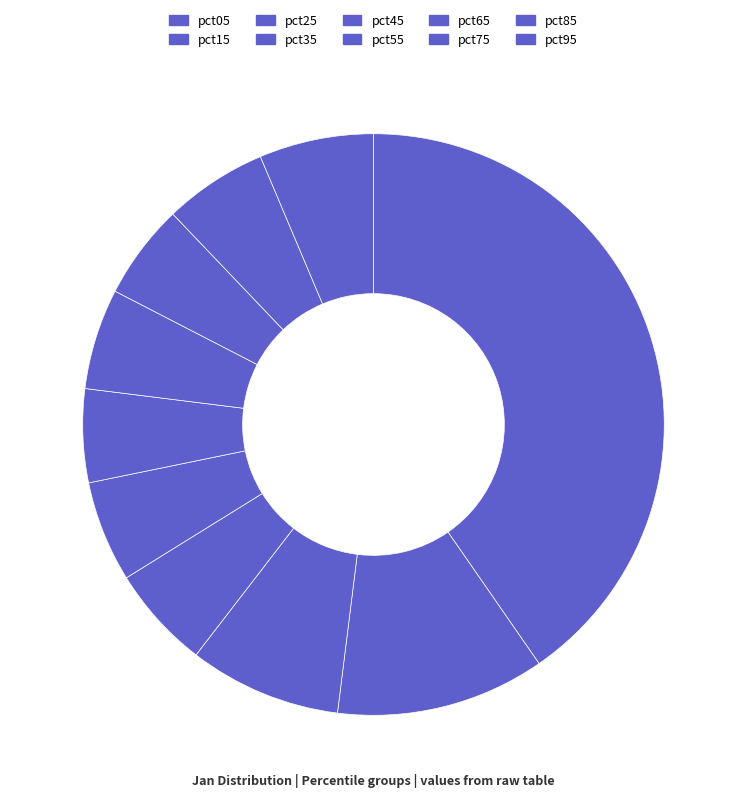

Is there any slice that represents more than half of the pie?

No